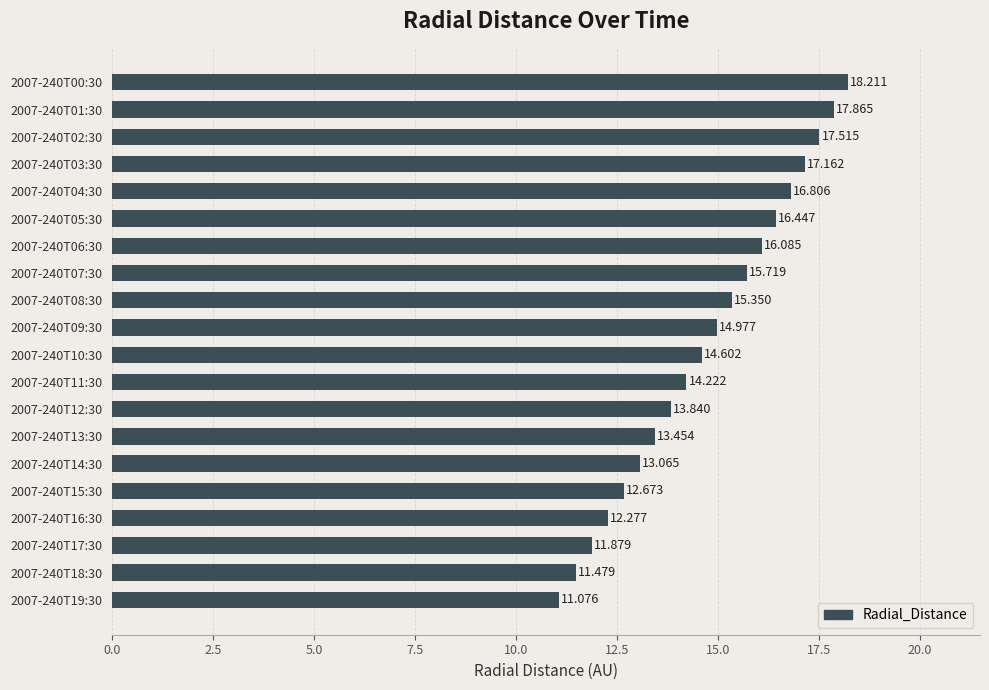

List the labels in order of value, largest first.

2007-240T00:30, 2007-240T01:30, 2007-240T02:30, 2007-240T03:30, 2007-240T04:30, 2007-240T05:30, 2007-240T06:30, 2007-240T07:30, 2007-240T08:30, 2007-240T09:30, 2007-240T10:30, 2007-240T11:30, 2007-240T12:30, 2007-240T13:30, 2007-240T14:30, 2007-240T15:30, 2007-240T16:30, 2007-240T17:30, 2007-240T18:30, 2007-240T19:30